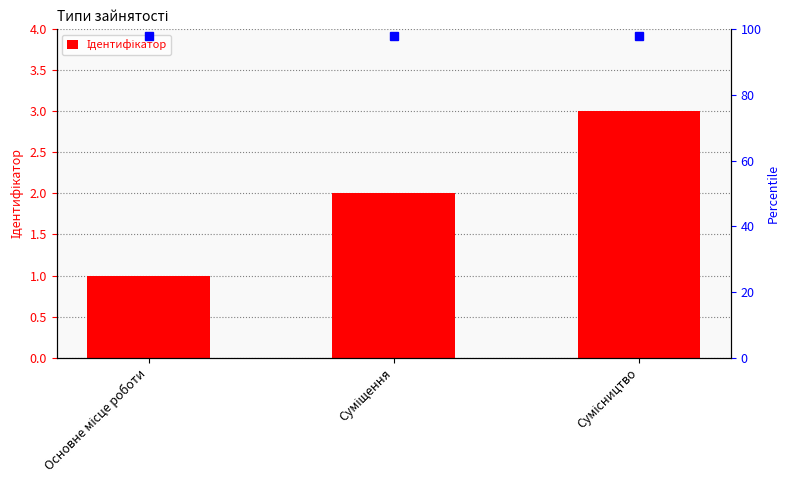

How many data points does each series have?

3